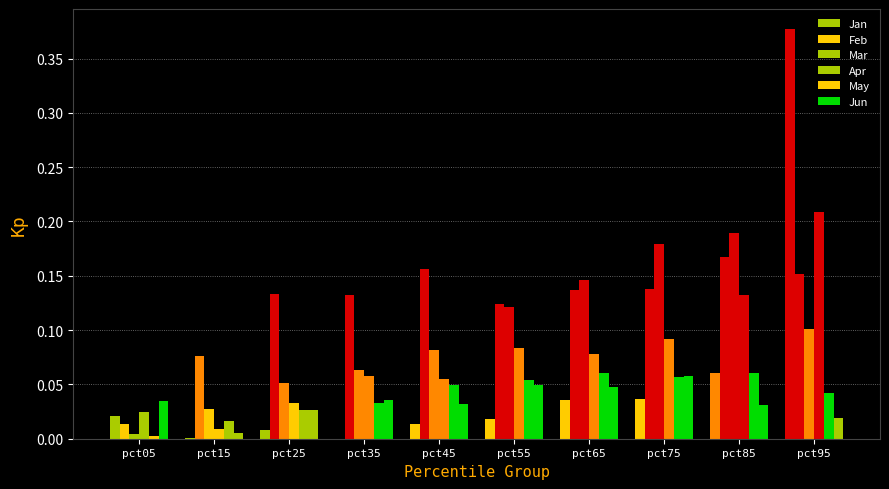

What is the sum of all Feb values?

1.2